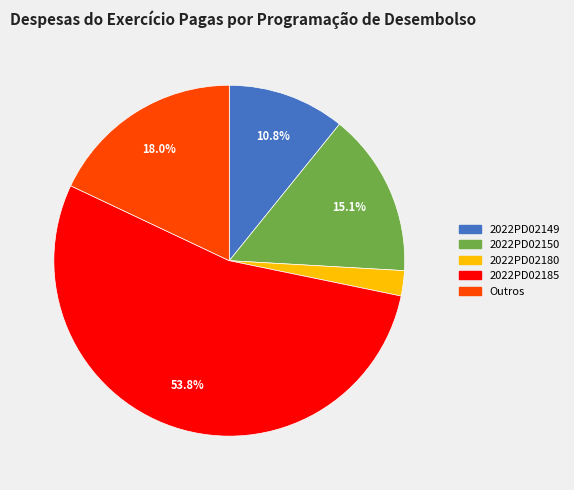

Does 2022PD02149 account for over 50% of the chart?

No